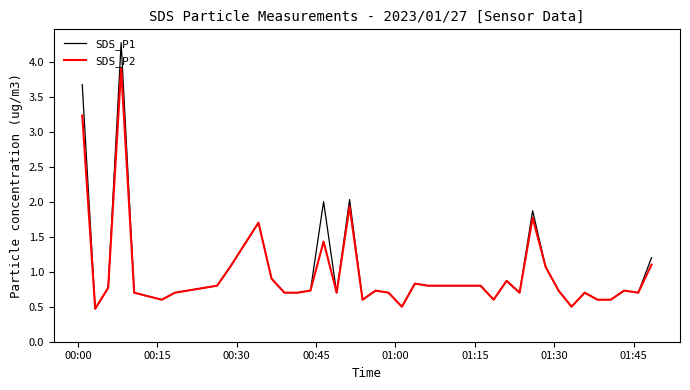

Which series has the largest total across all categories?

SDS_P1